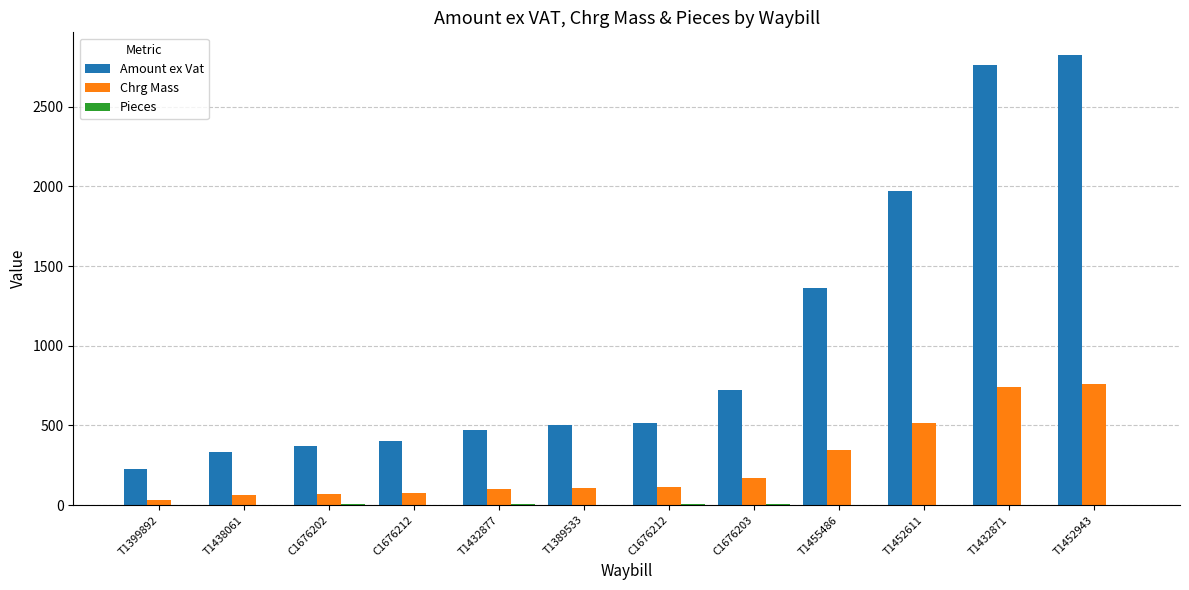

At which label does Pieces reach its minimum?

T1389533